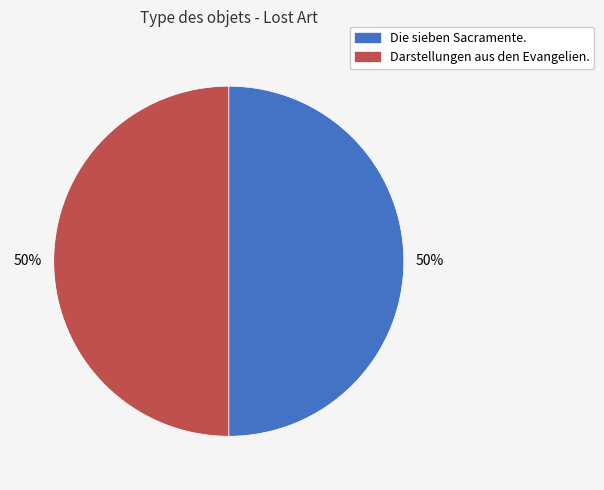

What percentage is the Darstellungen aus den Evangelien. slice, to the nearest percent?

50%